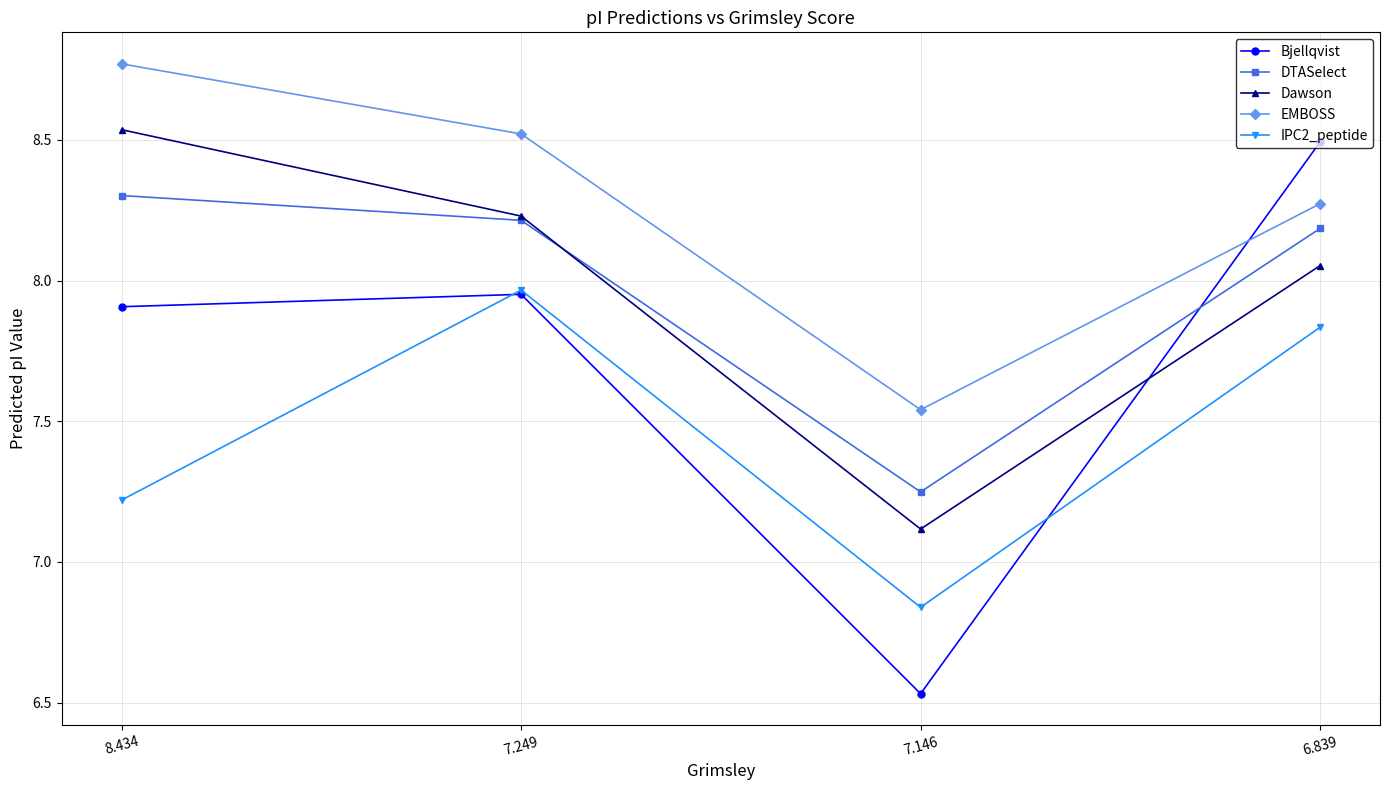

How many series are shown in this chart?

5